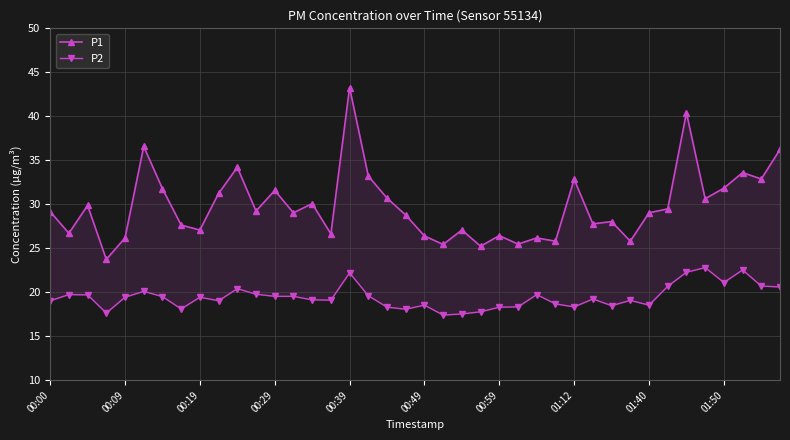

What is the value of the P1 point at the 40th from the left?

36.2